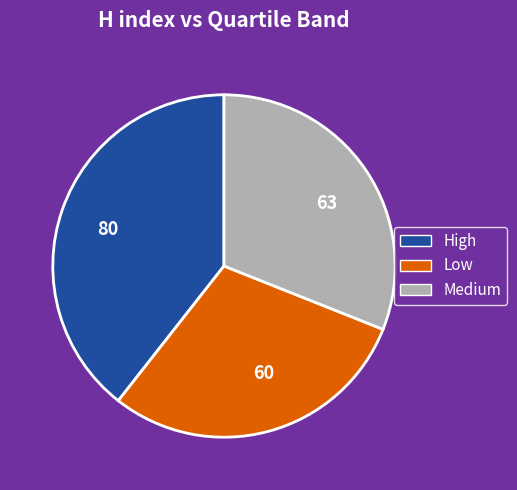

Approximately how many times larger is the value at Low compared to High?

0.8